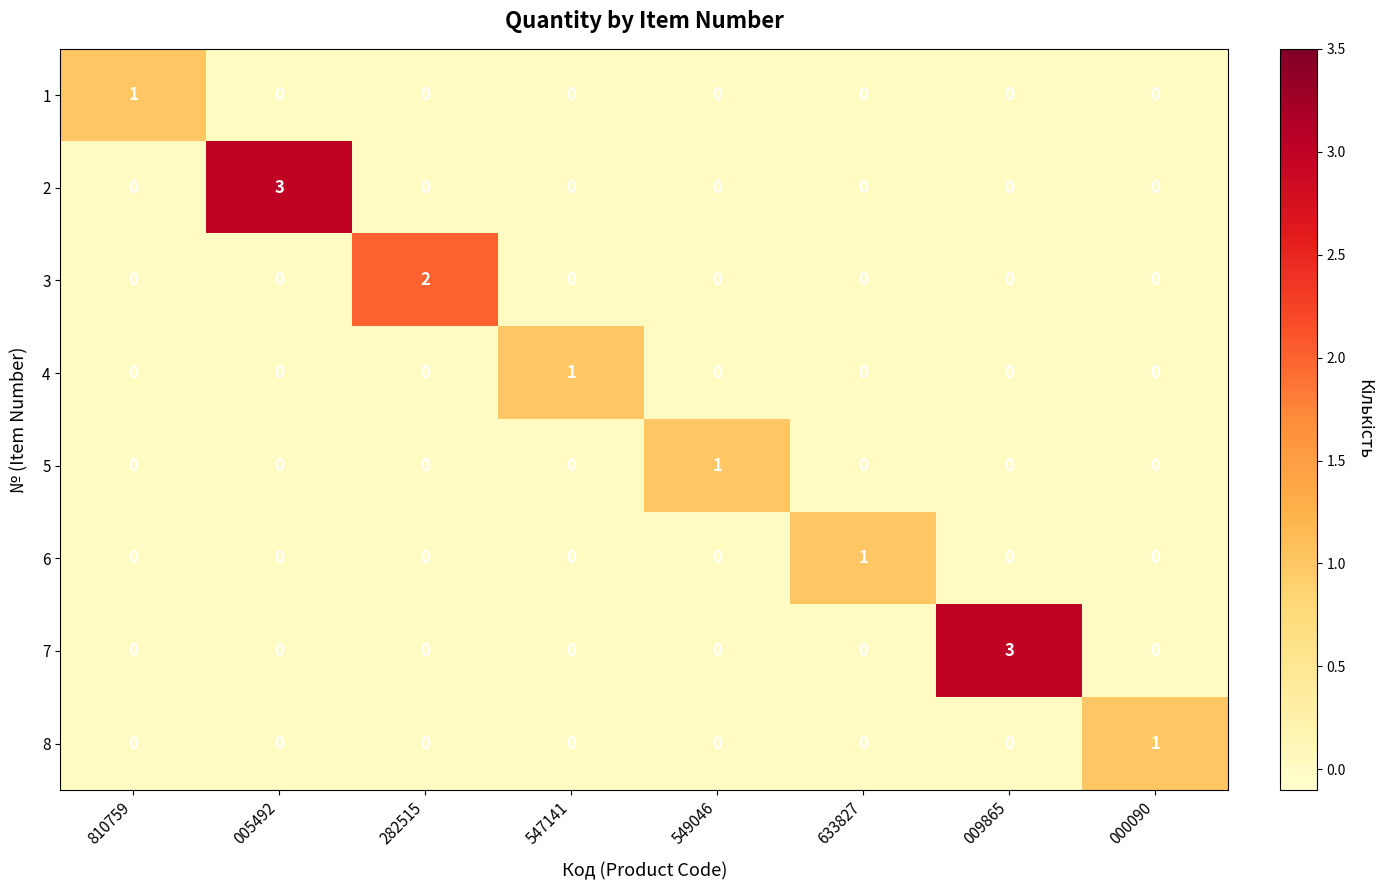

What is the maximum value shown in the chart?

3